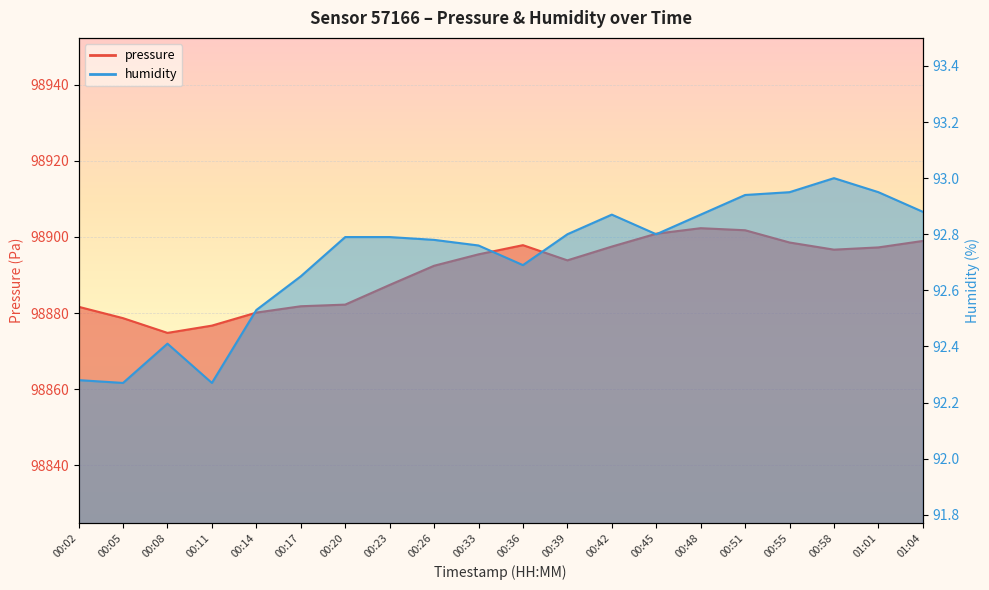

What is the lowest value of the pressure series?

98874.8